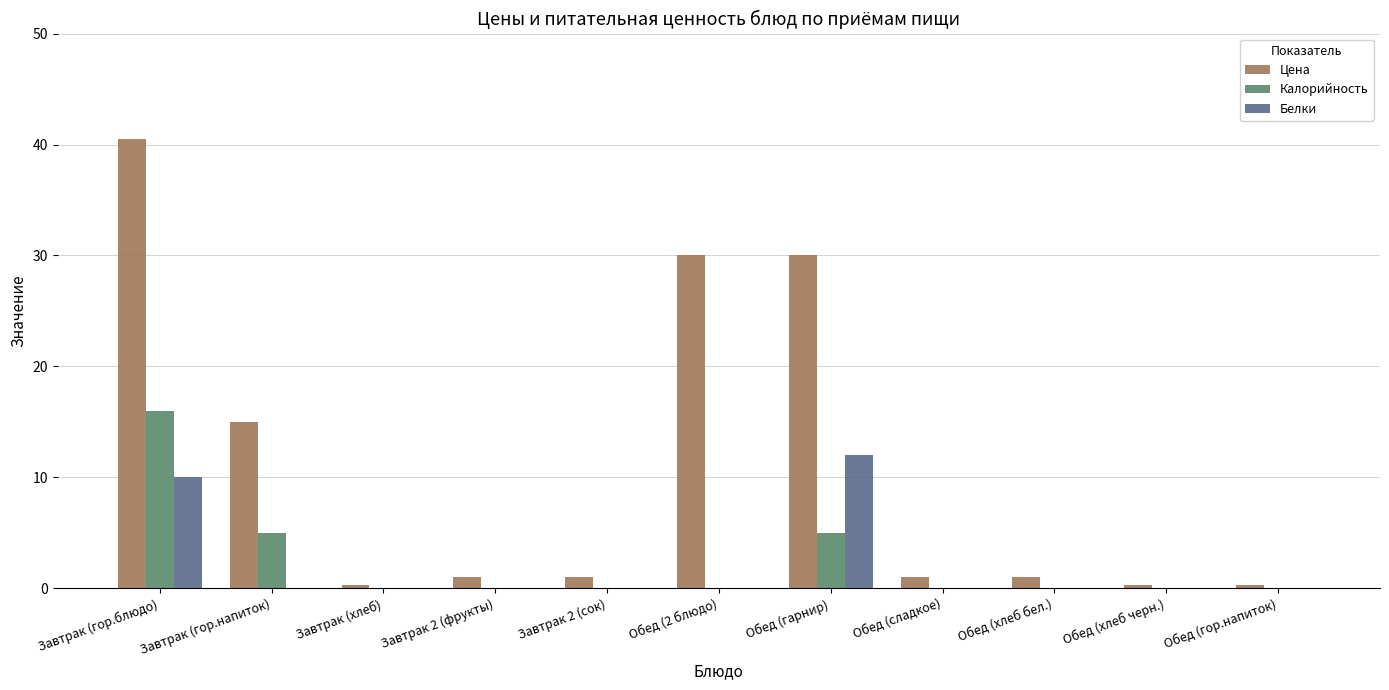

Is it true that Белки equals 10.0 at Завтрак (гор.блюдо)?

True